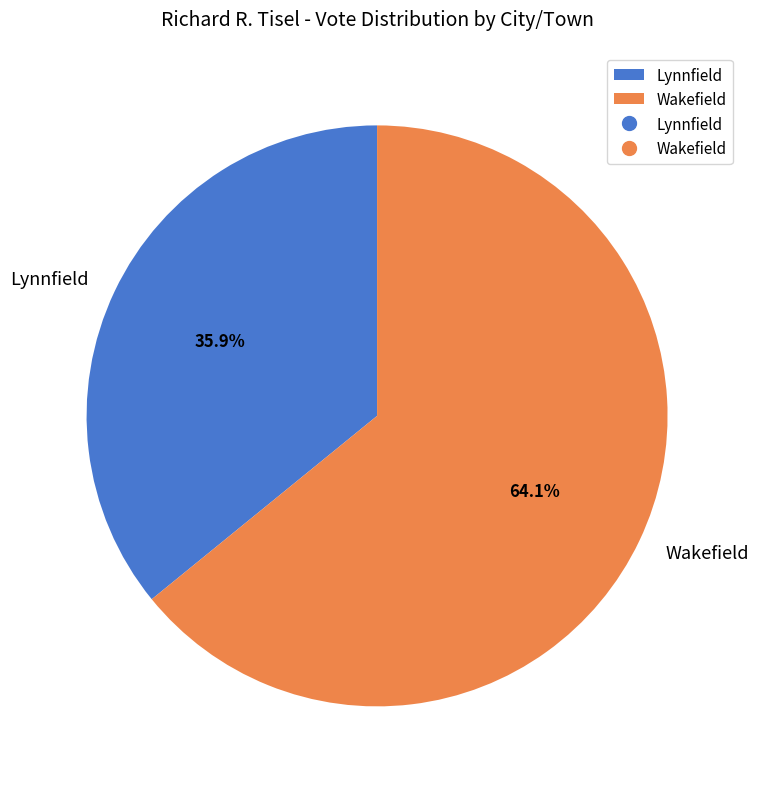

Does Lynnfield represent more than half of the total?

No